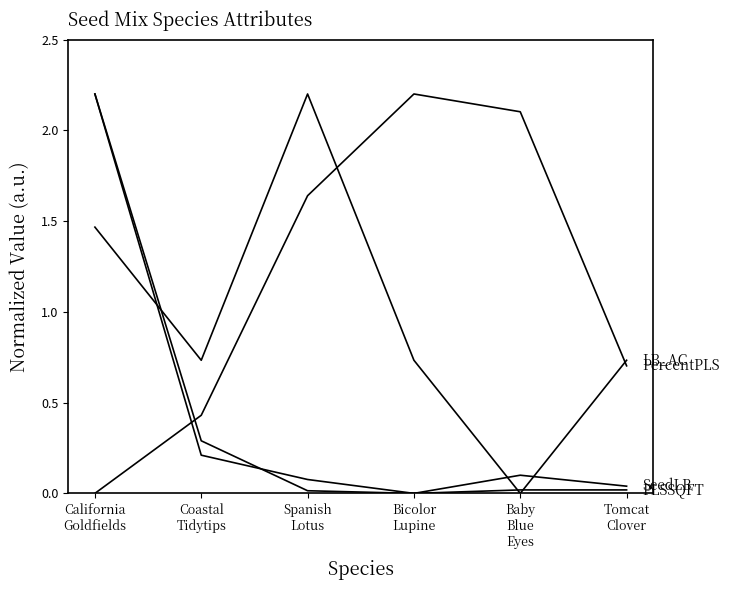

At which category is the sum across all series the highest?

California
Goldfields